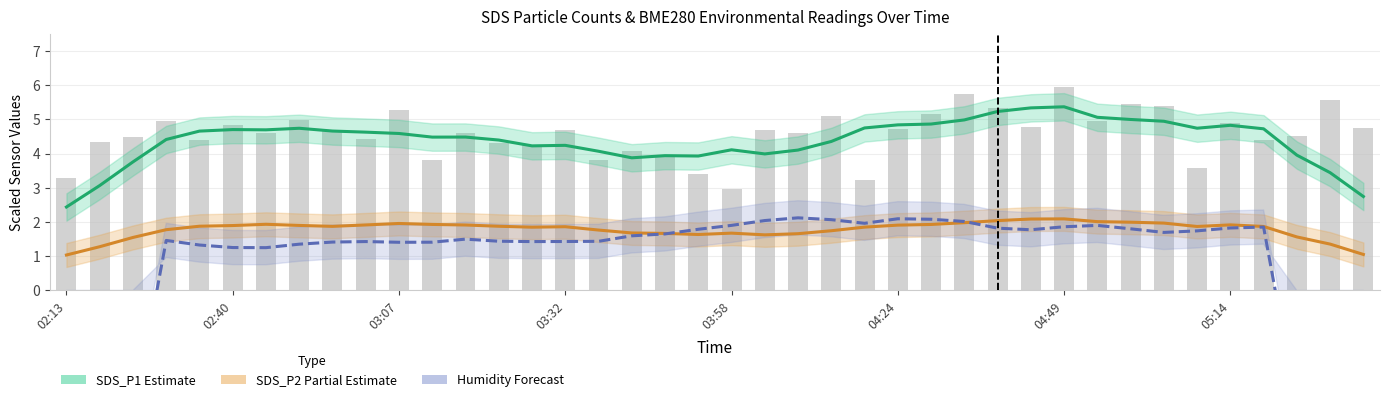

At 22, list the series in order from largest to smallest.

SDS_P1 (Estimate), Humidity (Forecast), SDS_P2 (Partial Estimate)